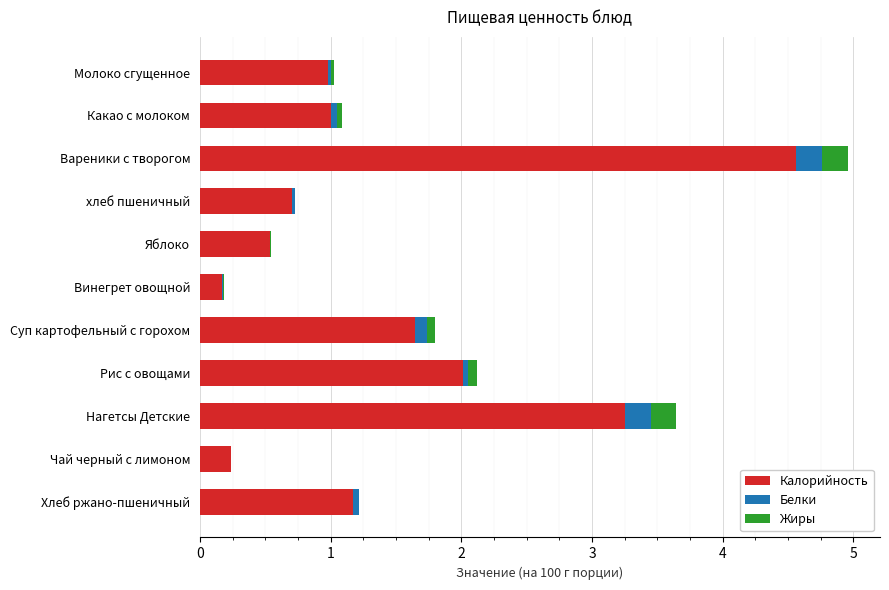

What is the maximum value for Калорийность?

4.6